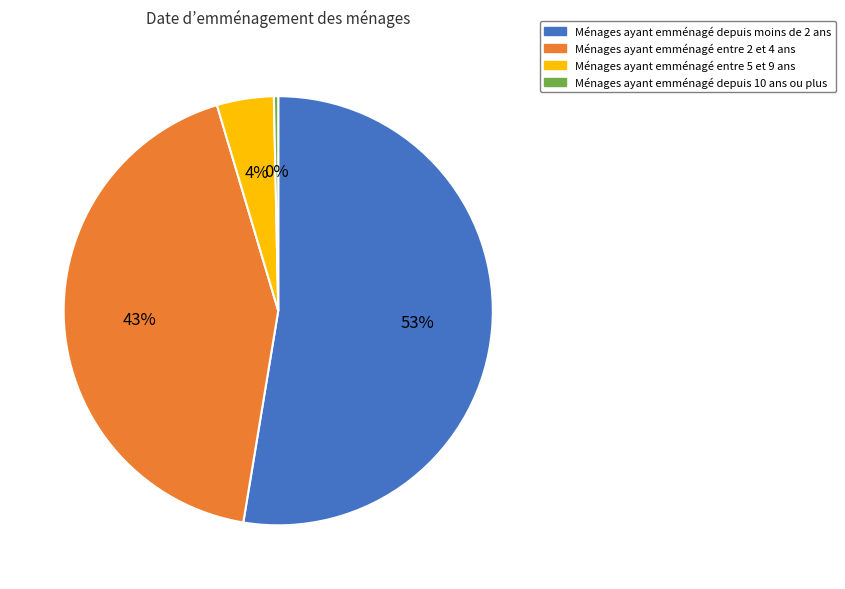

How many slices are in this pie chart?

4